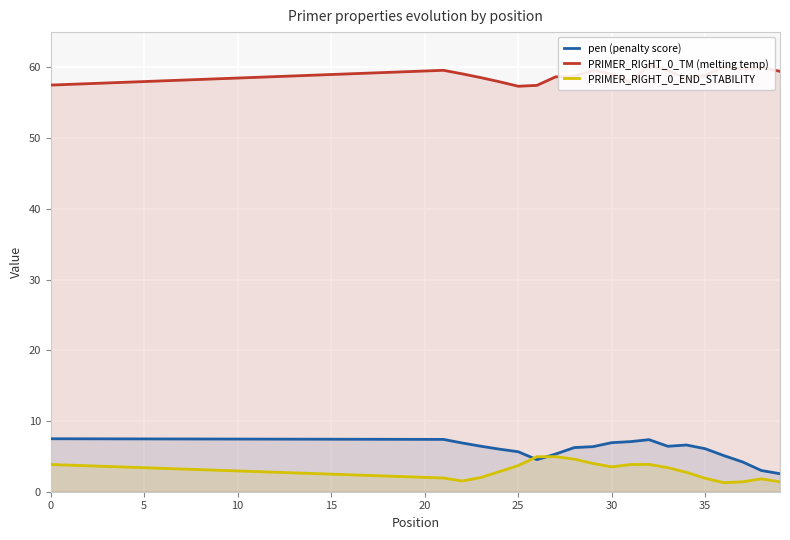

What is the maximum value for pen (penalty score)?

7.5